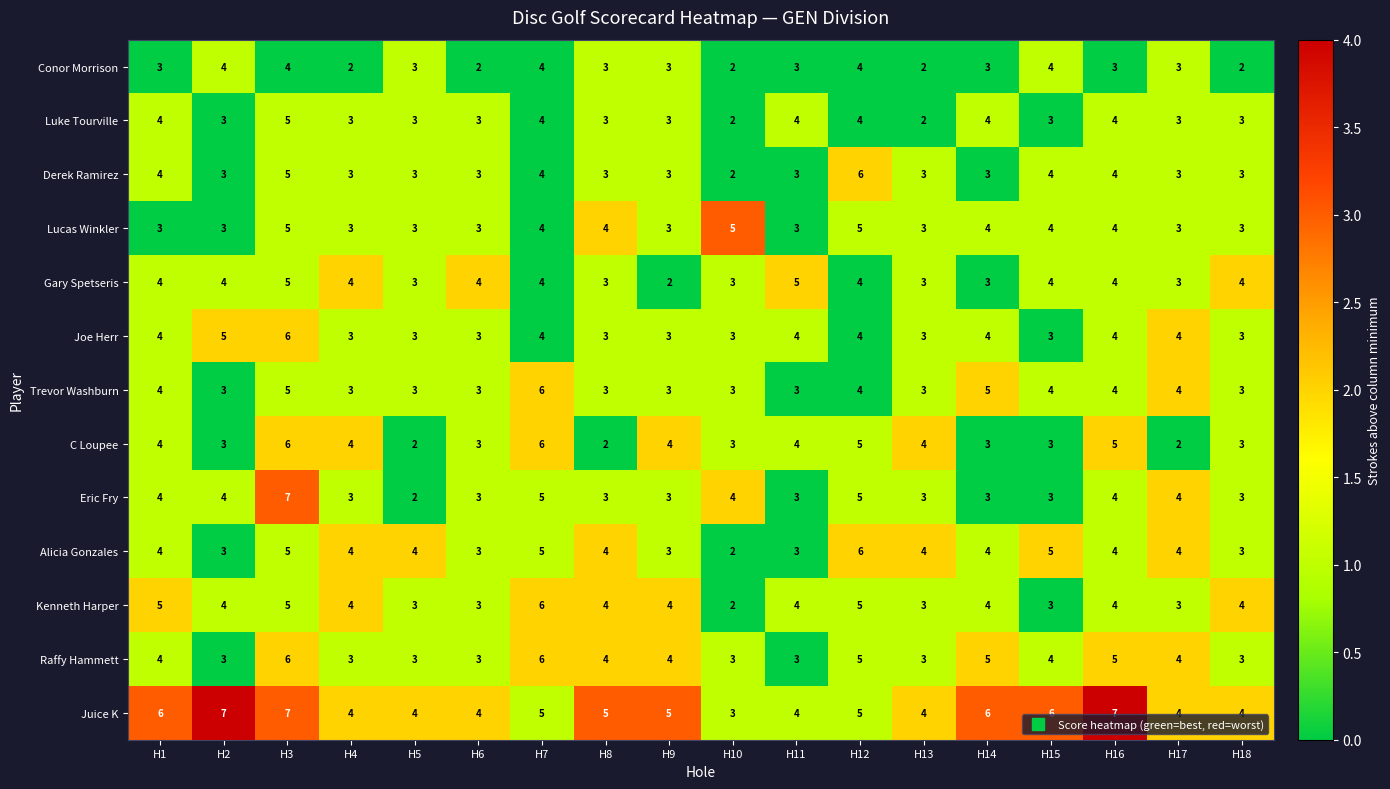

Between H5 and H17, which series saw the biggest shift?

Eric Fry